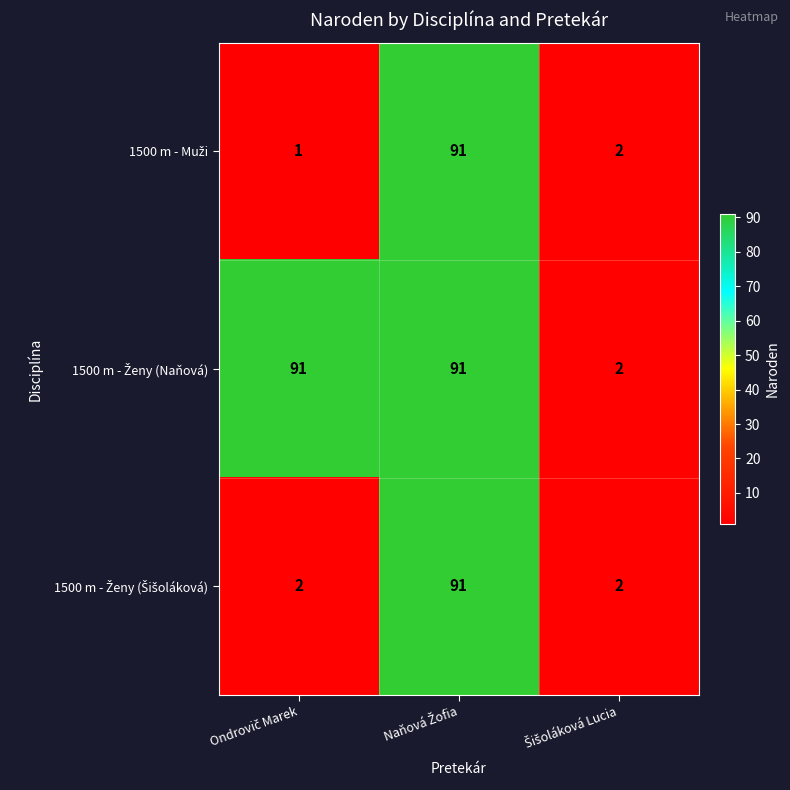

What is the maximum value shown in the chart?

91